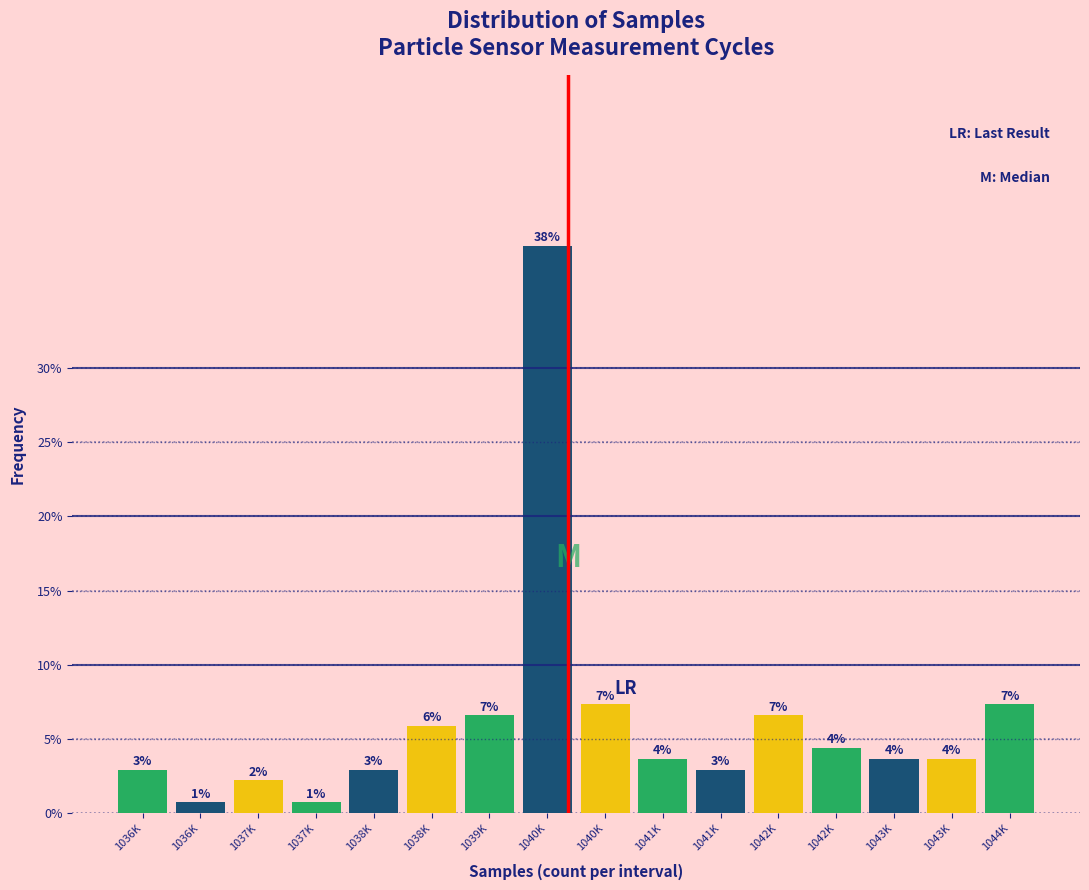

How many bars are there in total?

16